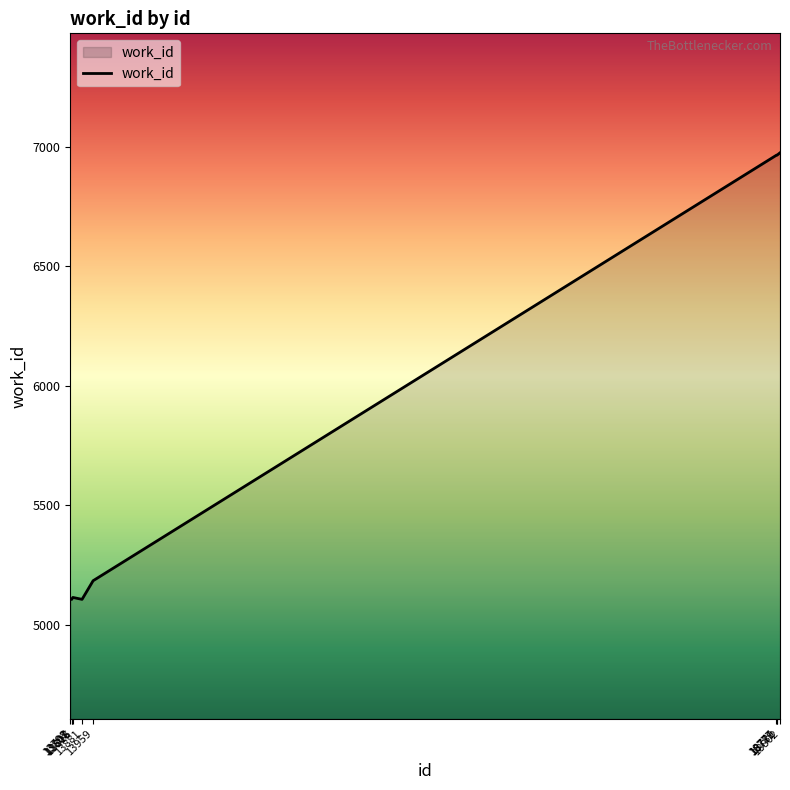

What is the difference between the maximum and minimum values?

1869